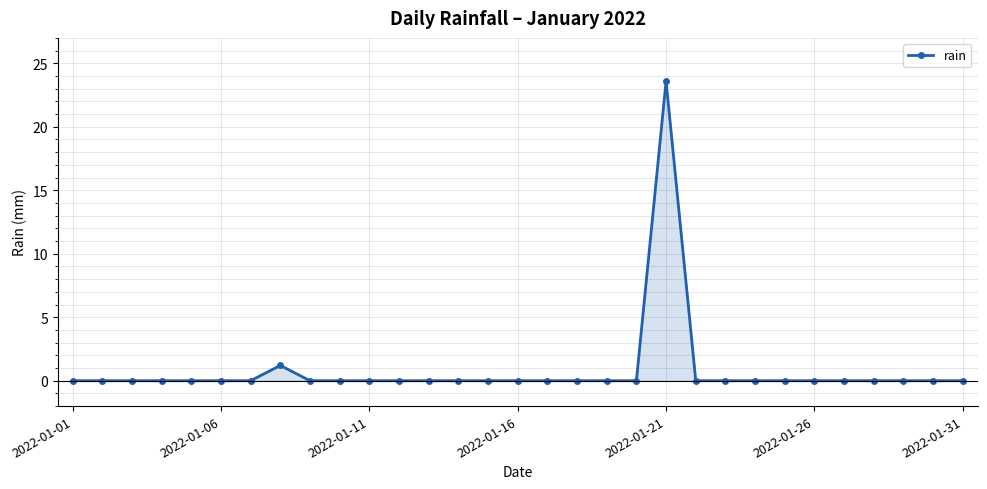

What is the greatest value displayed?

23.6